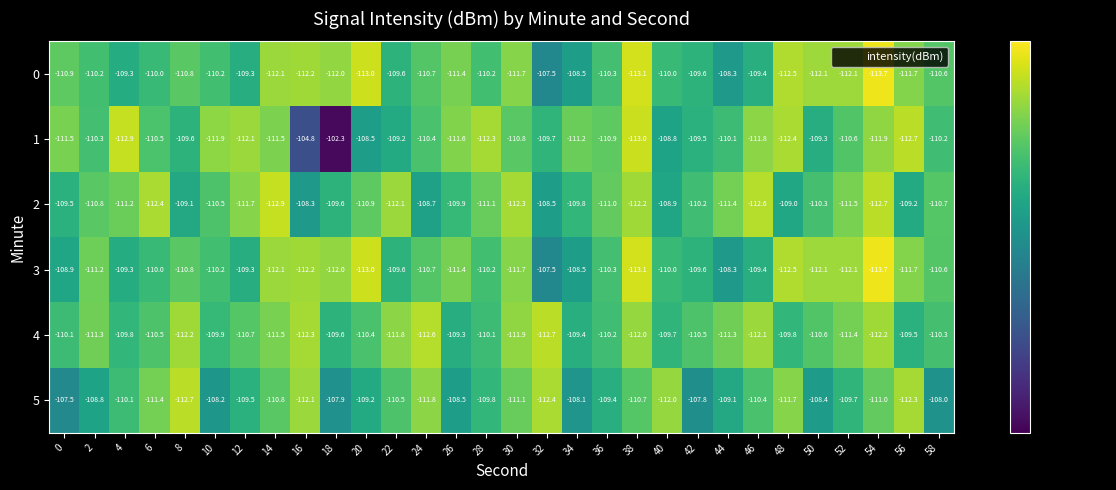

What is the smallest value displayed?

-113.7